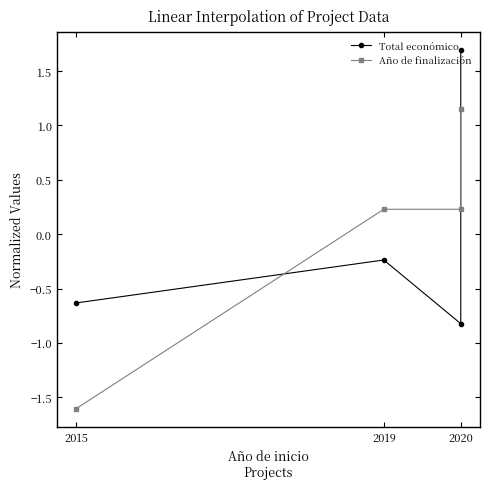

The value of Total económico at 2019 is -0.4. True or false?

False